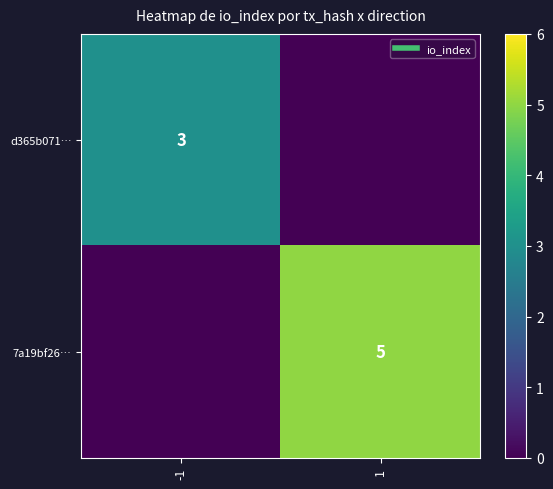

Rank the series by their average value, from highest to lowest.

7a19bf26…, d365b071…